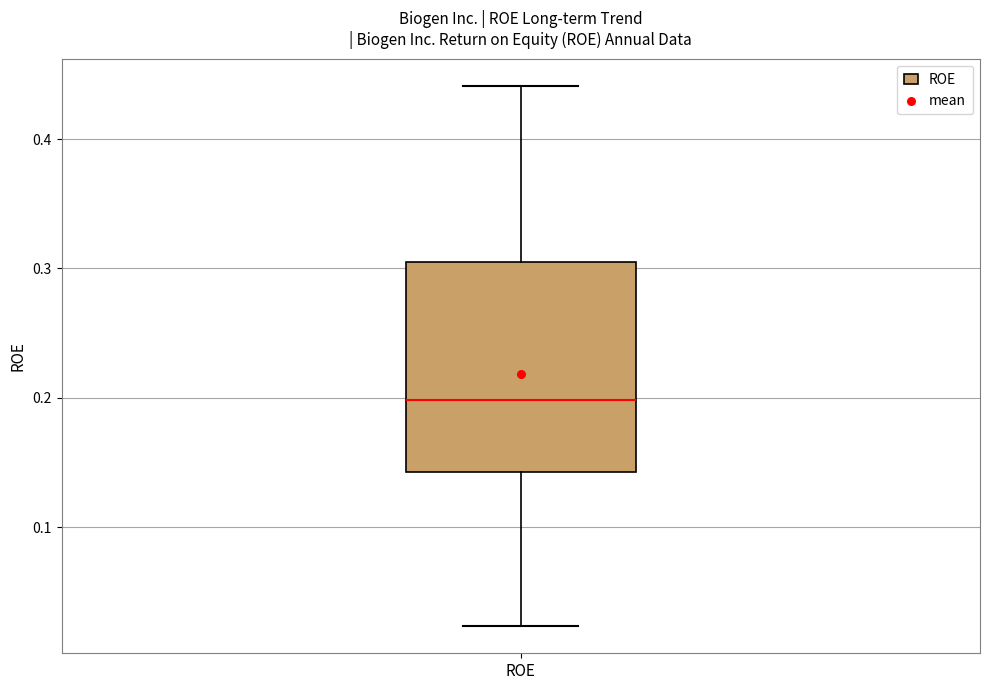

Where does the median line of the box for ROE sit on the y-axis? The values are not printed on the chart, so give them approximately, as read against the axis.

0.20